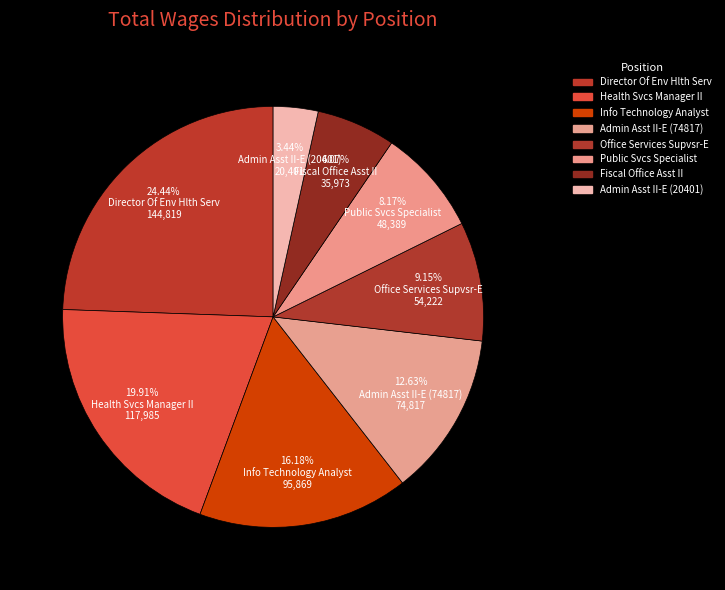

Is it true that Director Of Env Hlth Serv is 14% of the pie?

False